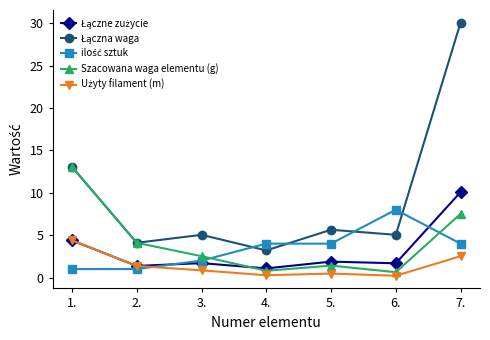

True or false: Szacowana waga elementu (g) has a value of 1.4 at 5..

True